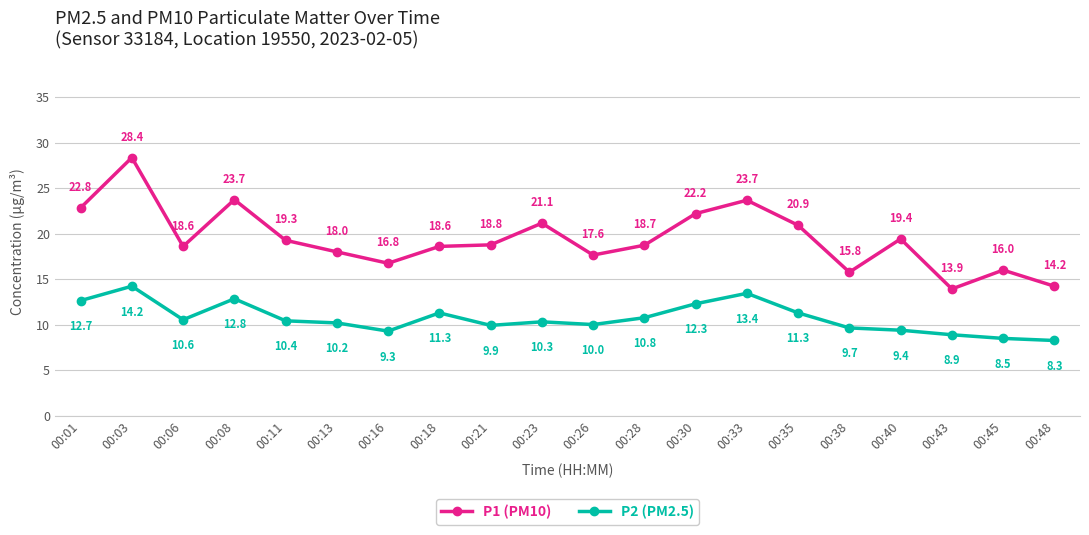

List the series in order of their overall mean, lowest first.

P2 (PM2.5), P1 (PM10)